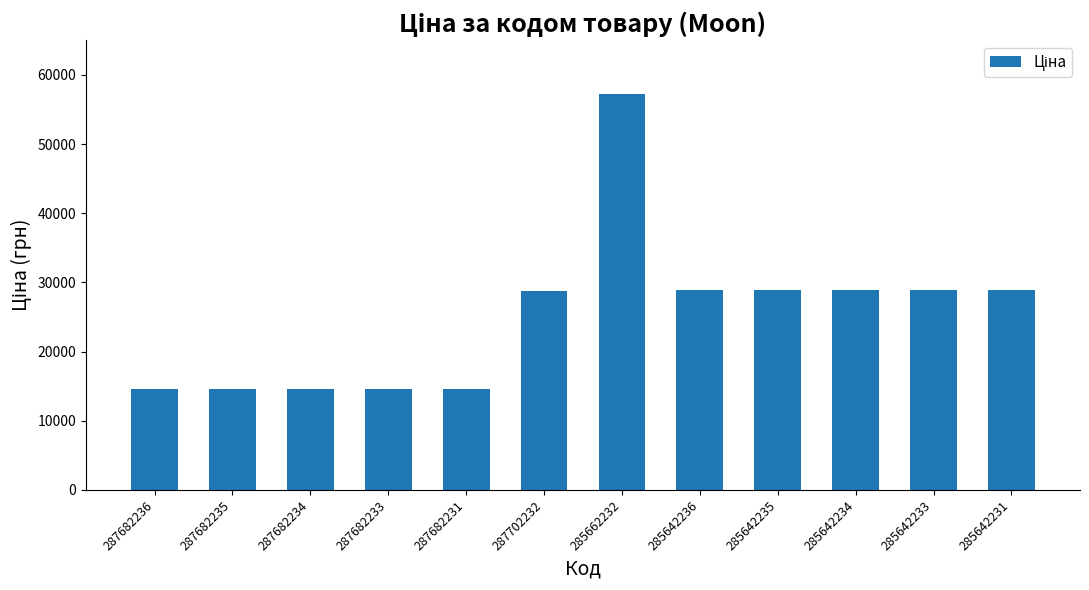

Read the value at 287682236.

14649.6